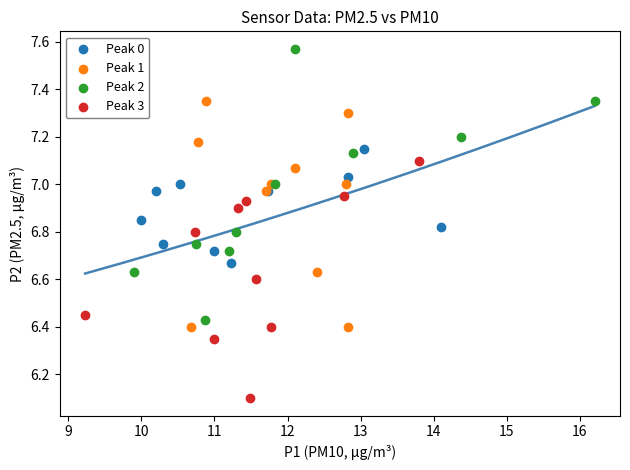

Which series reaches the maximum Y coordinate?

Peak 2